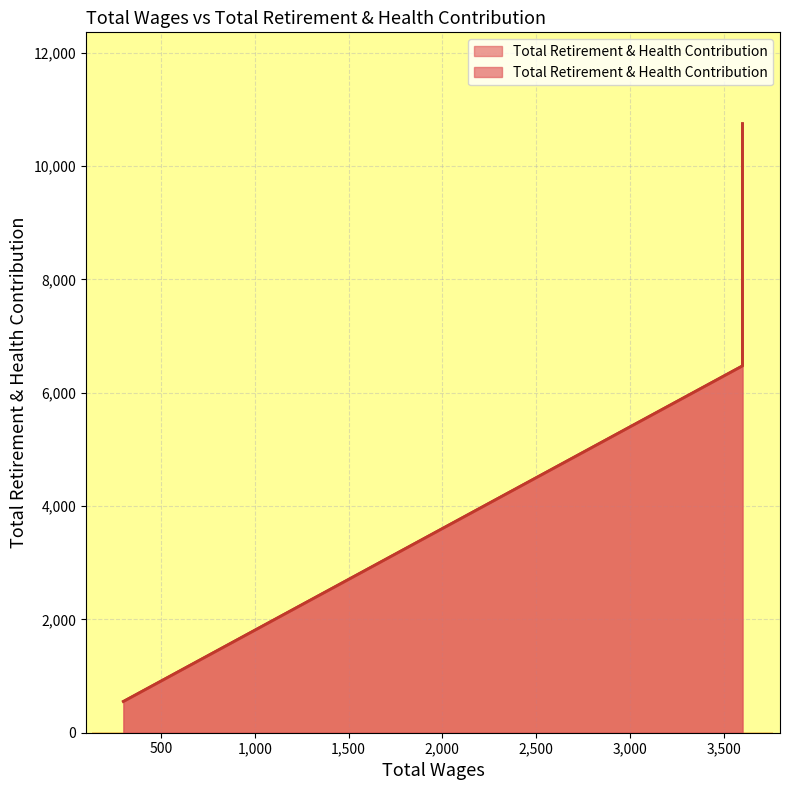

What is the smallest value displayed?

552